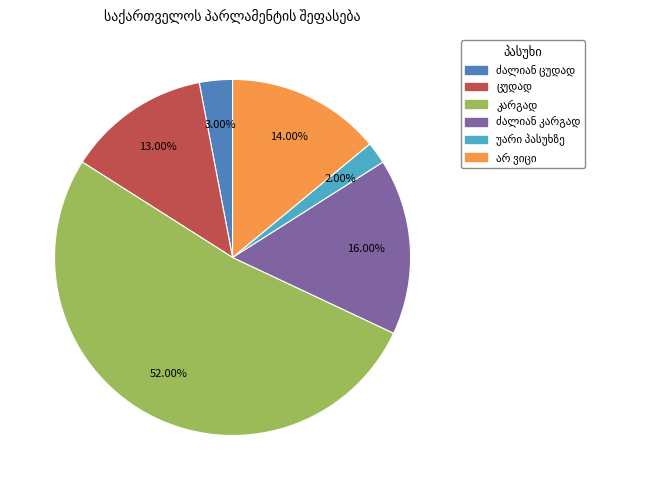

Does any single category account for the majority?

Yes